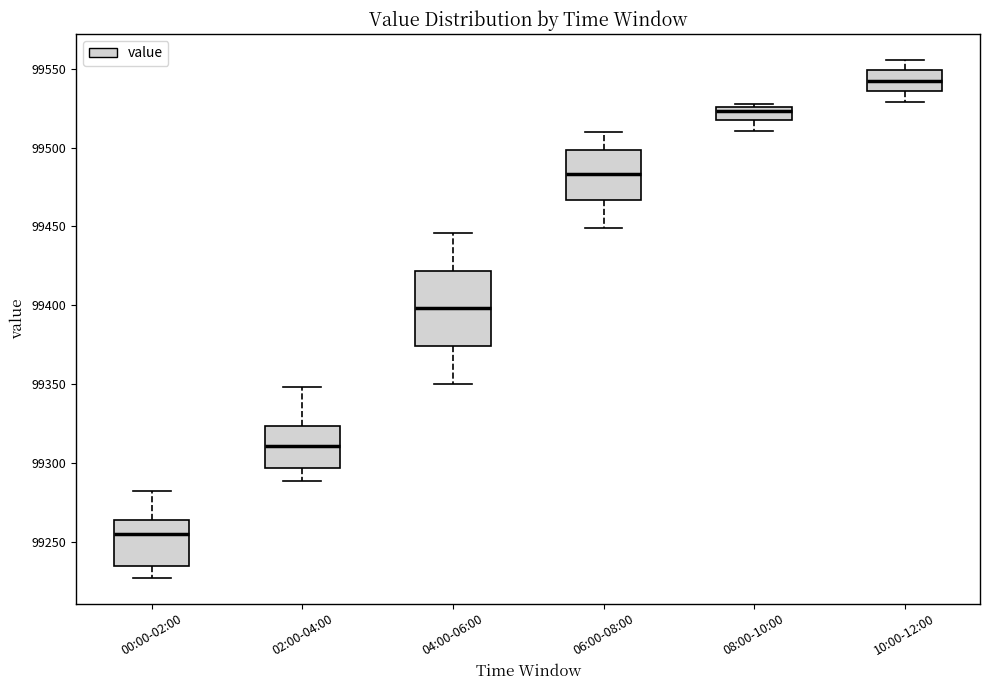

Reading left to right, transcribe this box plot: for each box, give where its median line is, the range the box spans, and where its two whiskers end, as read against the y-axis. The values are not printed on the chart, so give them approximately, as read against the axis.

00:00-02:00: median 99255, box 99235 to 99265, whiskers 99230 to 99280
02:00-04:00: median 99310, box 99295 to 99325, whiskers 99290 to 99350
04:00-06:00: median 99400, box 99375 to 99420, whiskers 99350 to 99445
06:00-08:00: median 99485, box 99465 to 99500, whiskers 99450 to 99510
08:00-10:00: median 99525 (just below the box's upper edge), box 99520 to 99525, whiskers 99510 to 99530
10:00-12:00: median 99540, box 99535 to 99550, whiskers 99530 to 99555